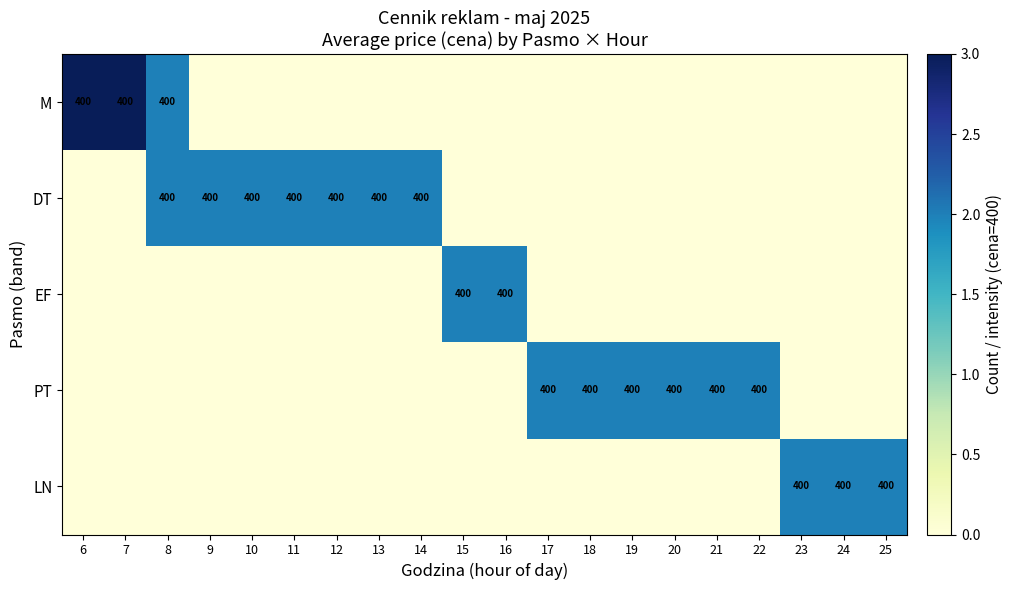

True or false: DT has a value of 683 at 13.

False